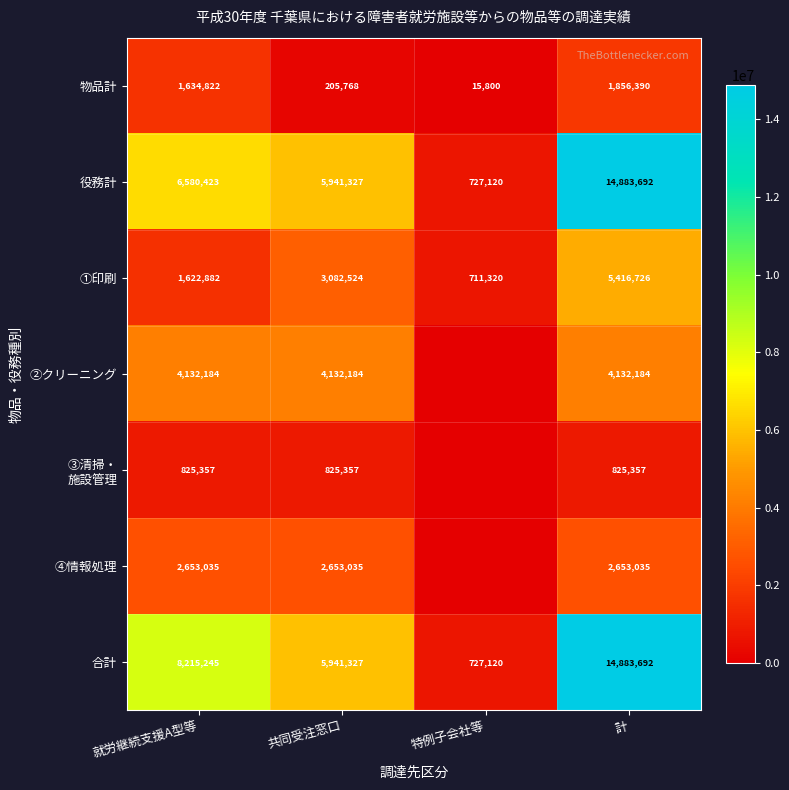

What is the spread (max minus min) of values at 共同受注窓口?

5735559